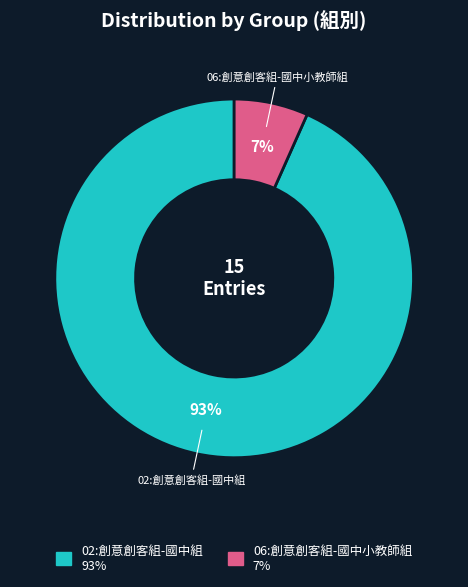

What percentage is the 06:創意創客組-國中小教師組 slice, to the nearest percent?

7%